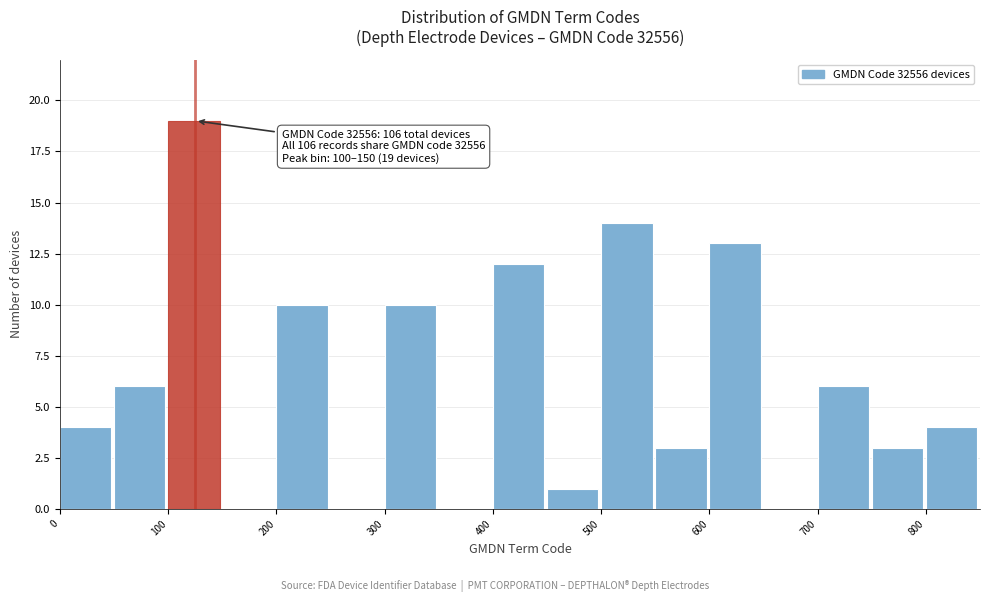

Which range on the x-axis has the tallest bar?

100 to 150